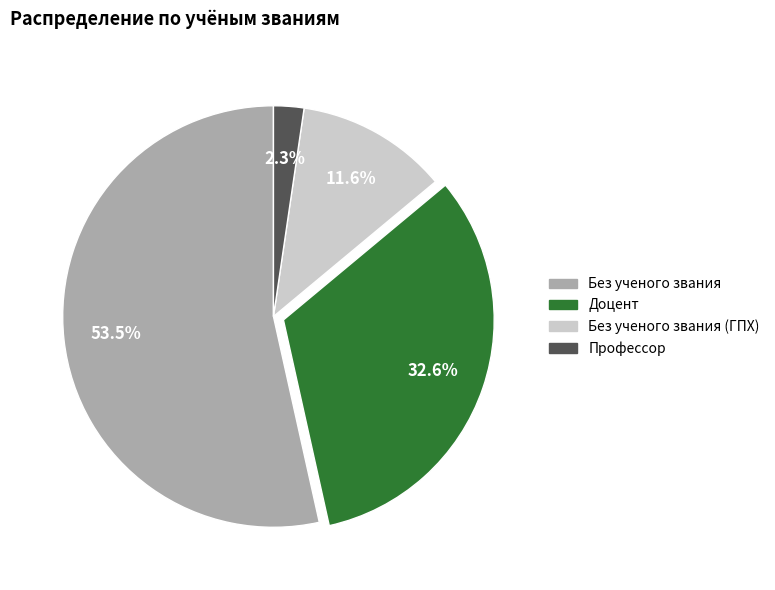

Count the number of slices in the pie.

4